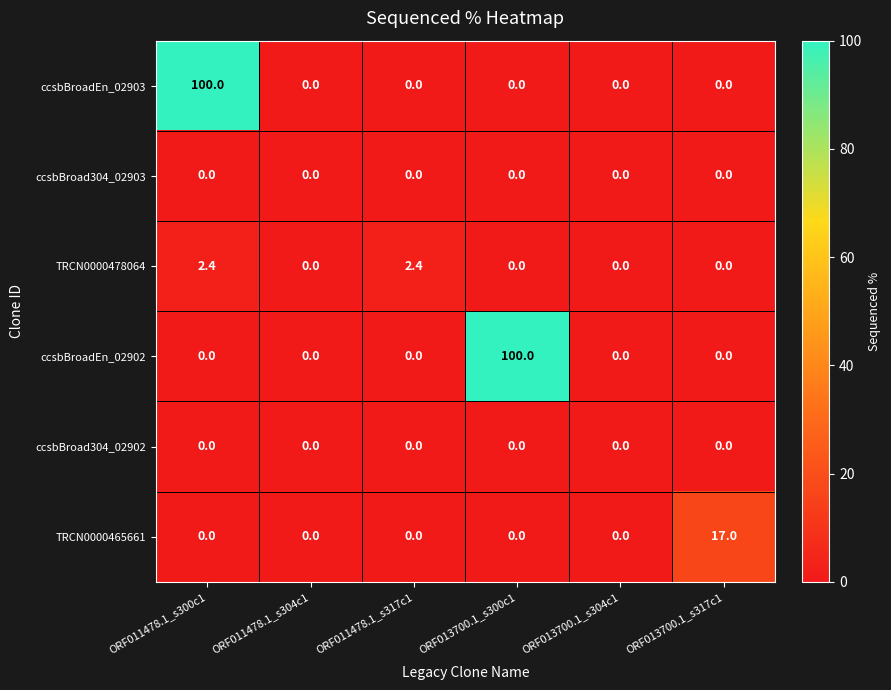

Which series changed the most between ORF011478.1_s317c1 and ORF013700.1_s317c1?

TRCN0000465661